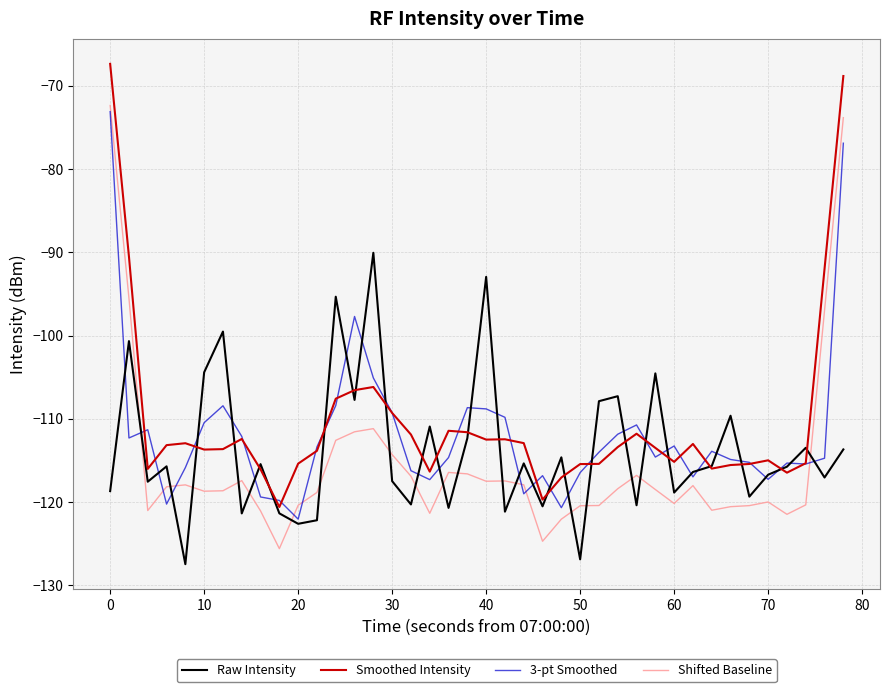

What is the minimum value shown in the chart?

-127.4